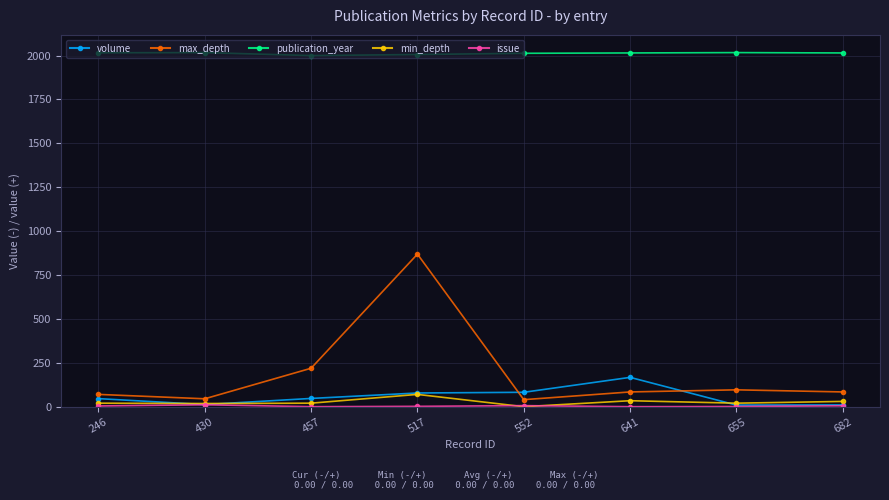

True or false: min_depth and publication_year cross at least once.

False